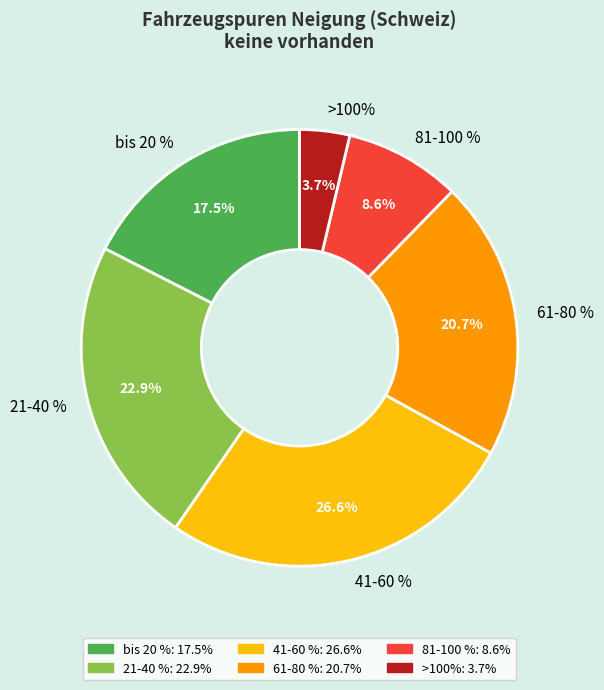

To the nearest percent, what portion does 61-80 % represent?

21%